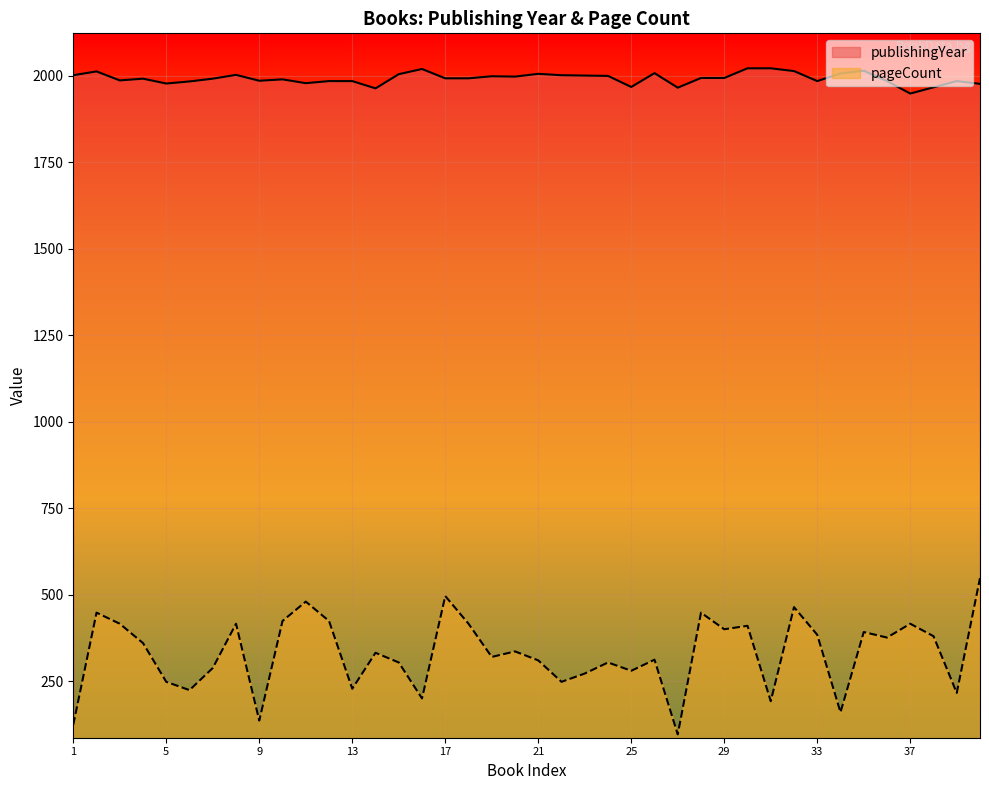

Which category has the lowest value in the publishingYear series?

37